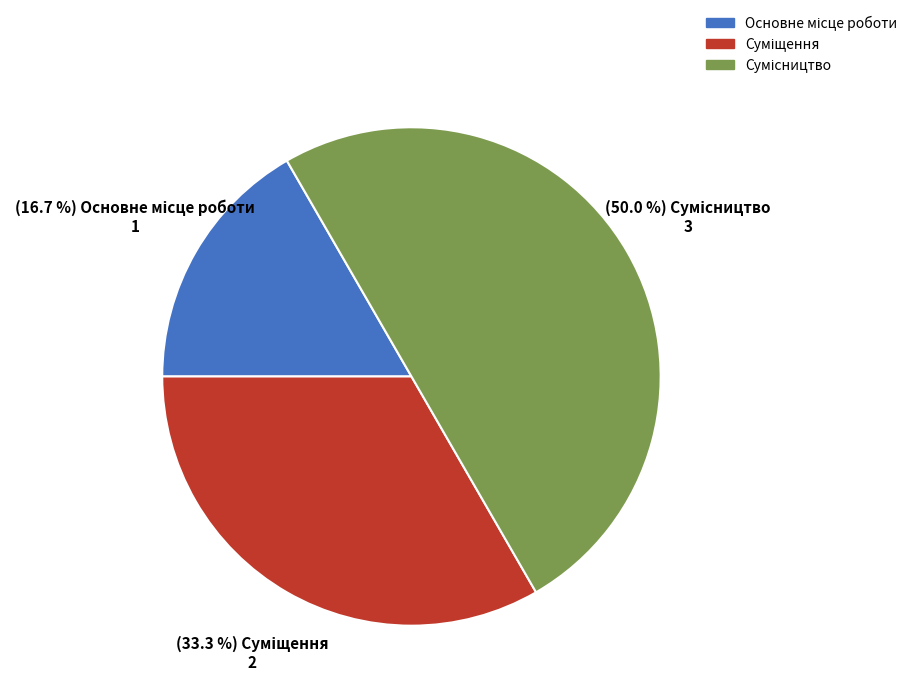

To the nearest percent, what is the average slice percentage?

33%